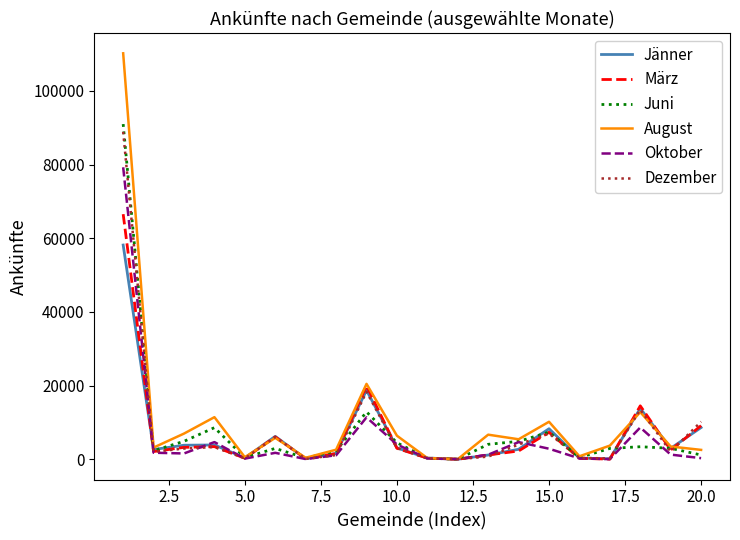

In März, how many points are lower than both neighbors (excluding endpoints)?

6